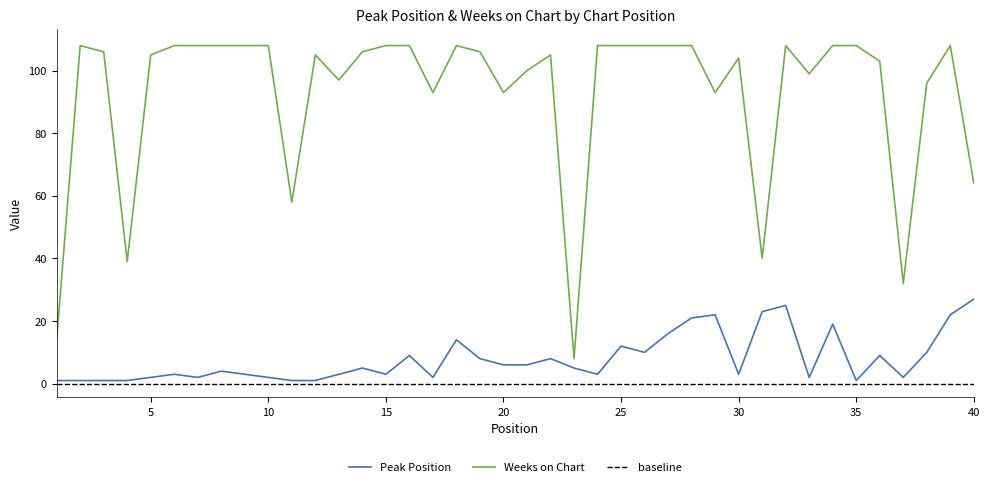

What is the highest value of the Weeks on Chart series?

108